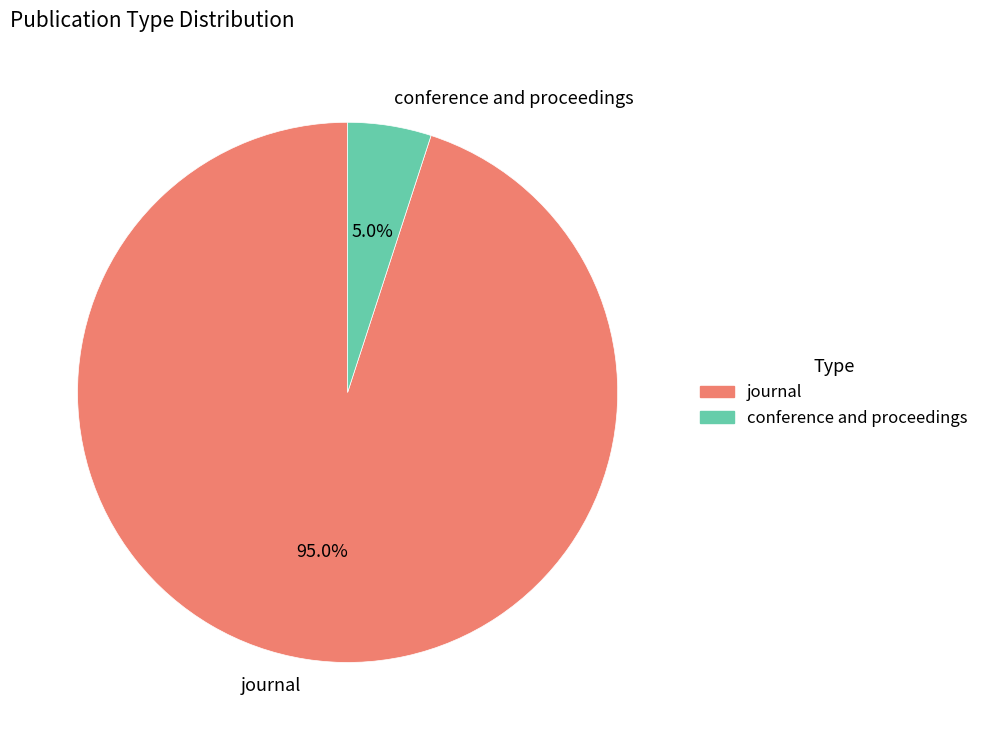

What is the largest slice in the pie chart?

journal